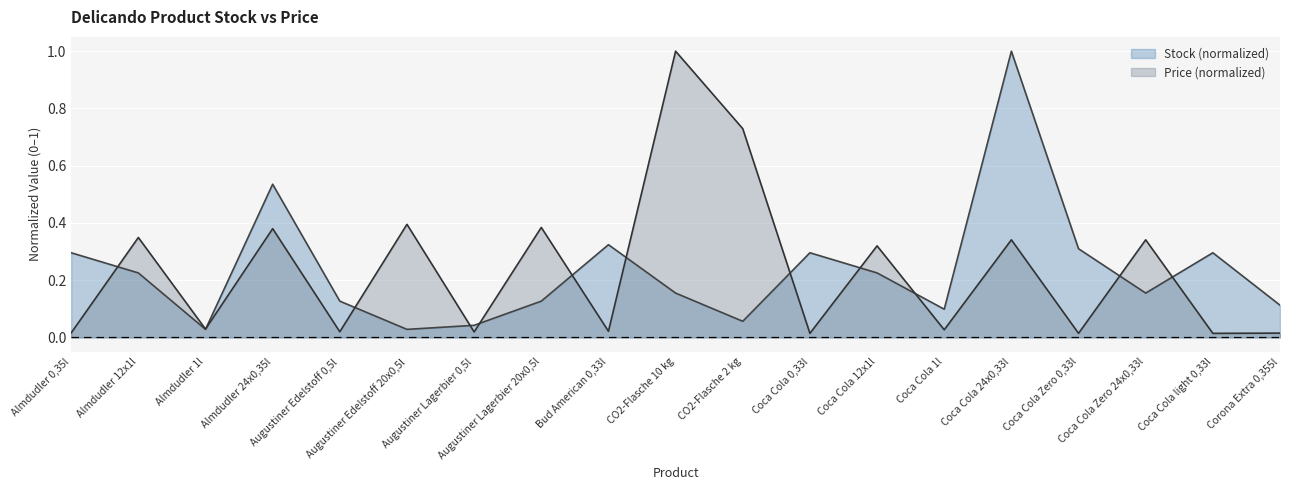

What are all the series names shown in the legend?

Stock (normalized), Price (normalized)